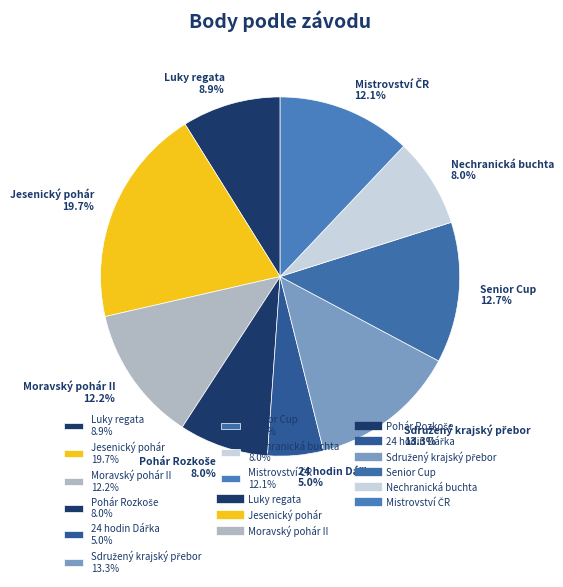

Approximately how many times larger is the value at Moravský pohár II 12.2% compared to Luky regata 8.9%?

1.4